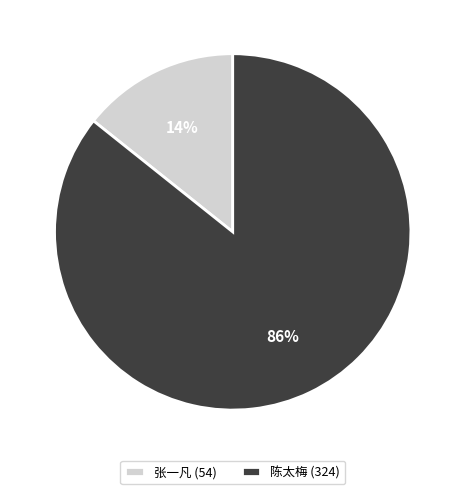

Is the sum of 张一凡 and 陈太梅 greater than half?

Yes